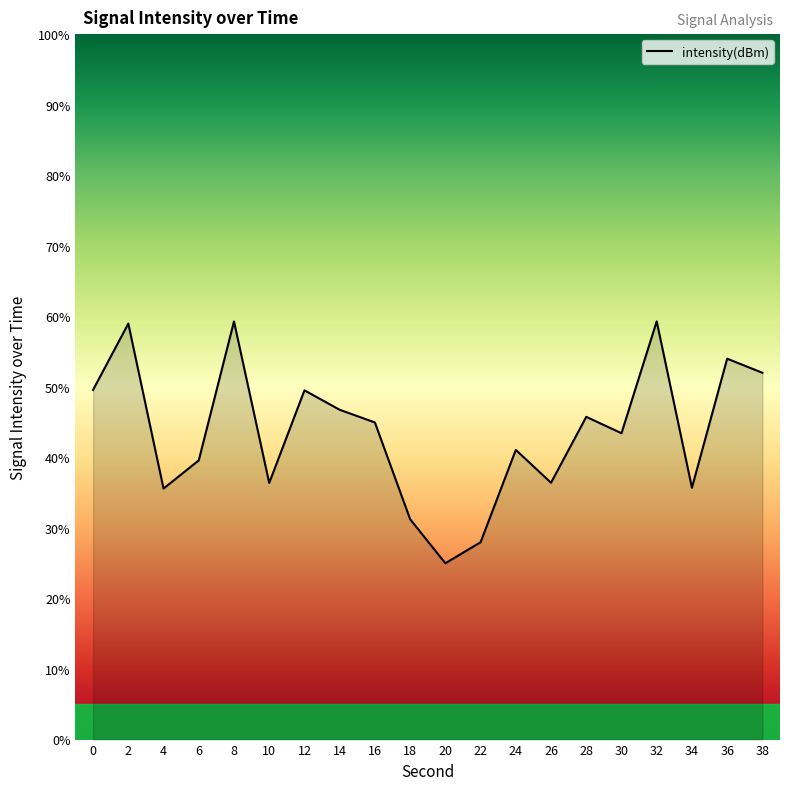

Which category has the lowest value across all series?

20